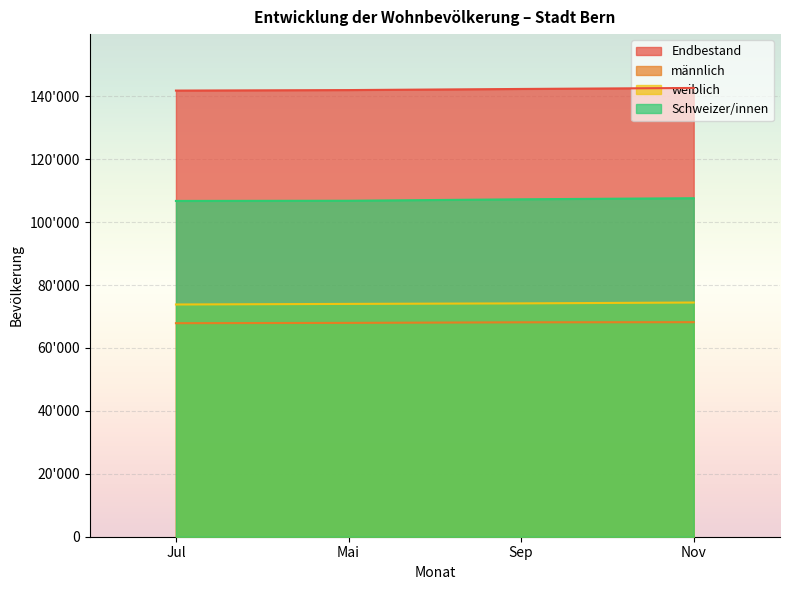

Where does the Endbestand series first go above 142346?

Nov